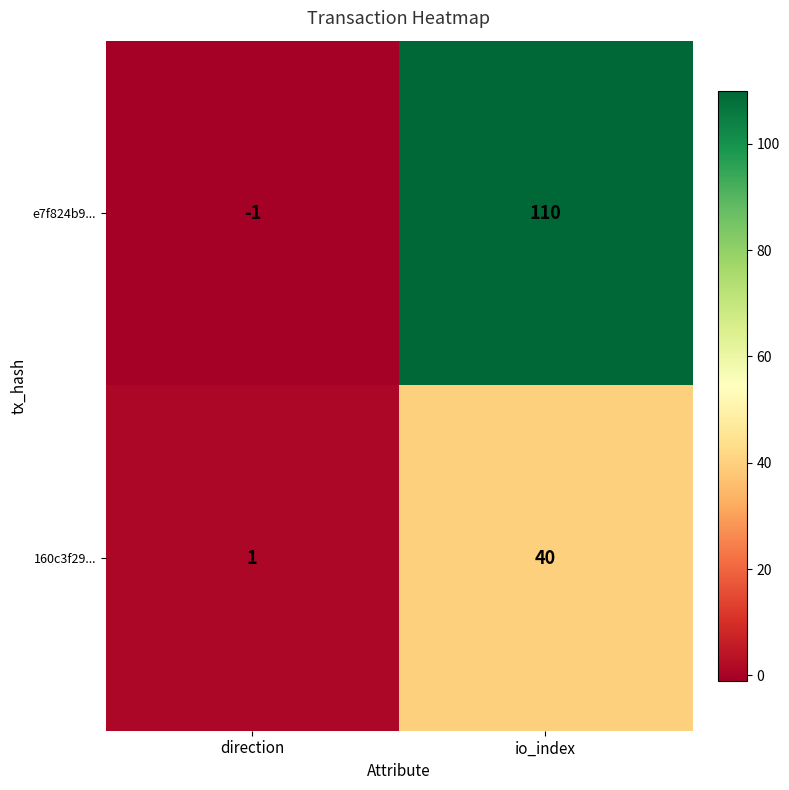

What is the spread (max minus min) of values at direction?

2